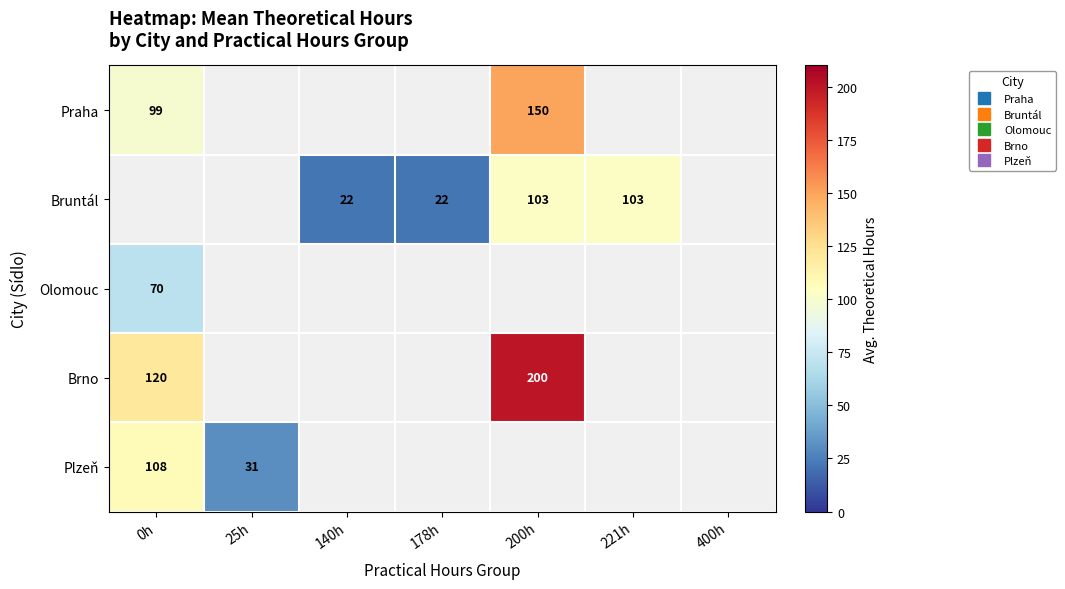

How many values in Plzeň are above zero?

2